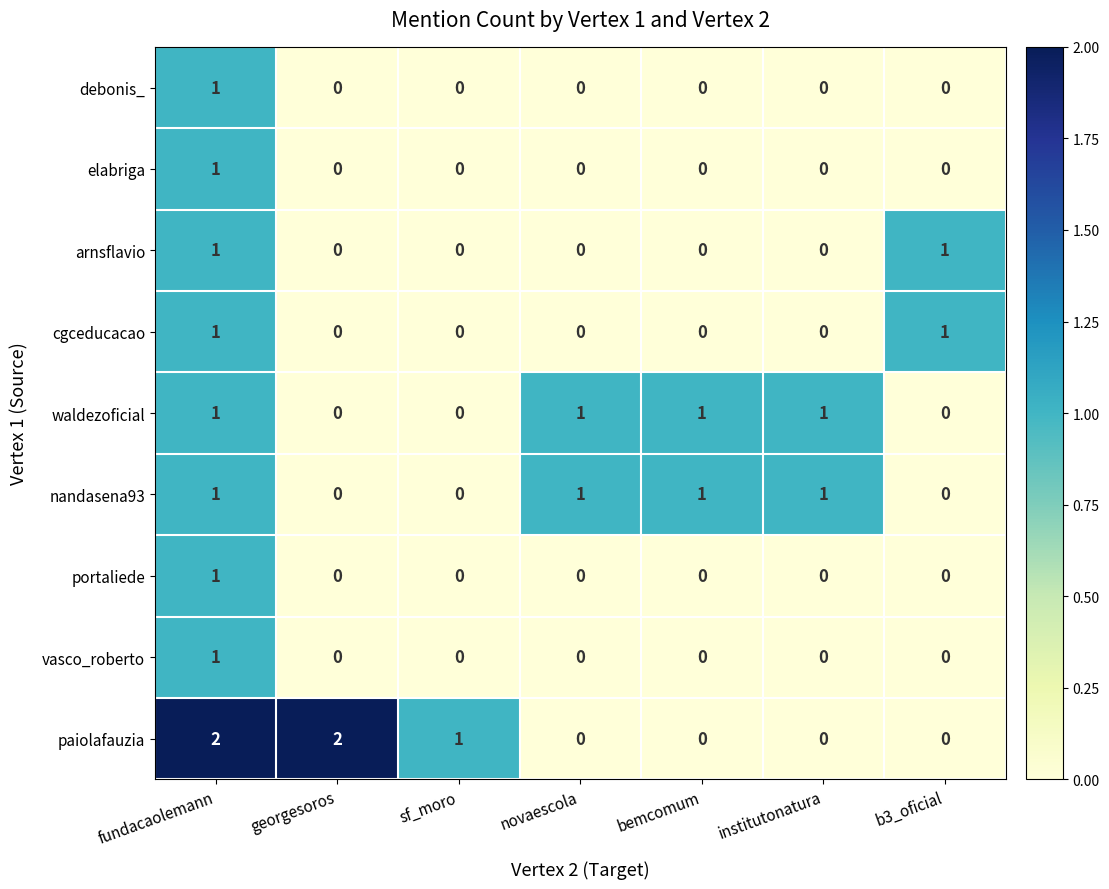

How many nandasena93 values are between 0 and 1?

7